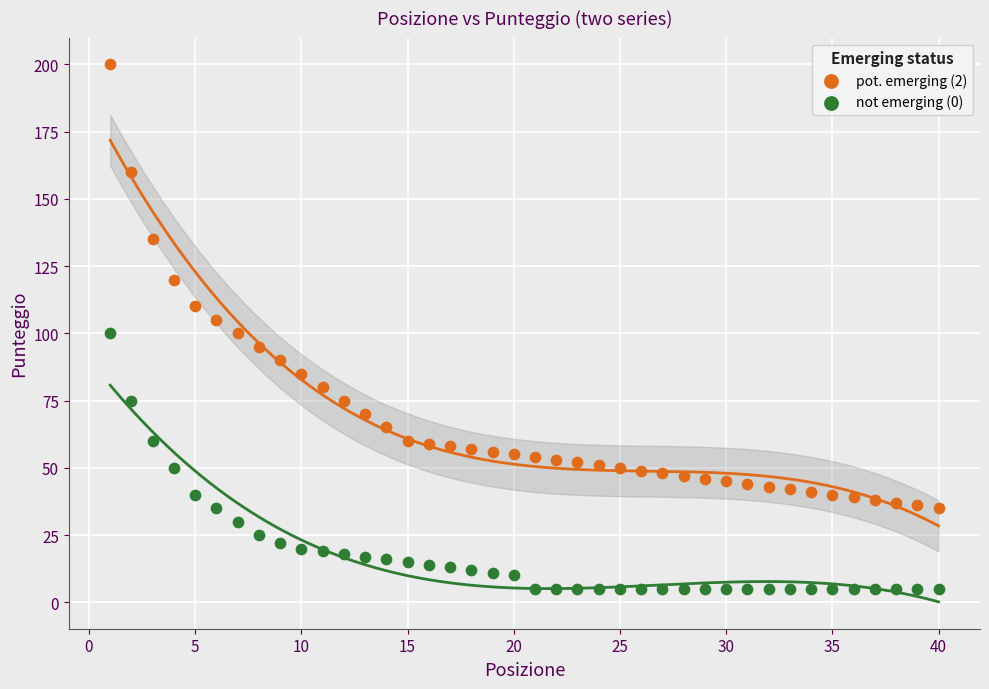

Which series has the largest Y range (max minus min)?

pot. emerging (2)